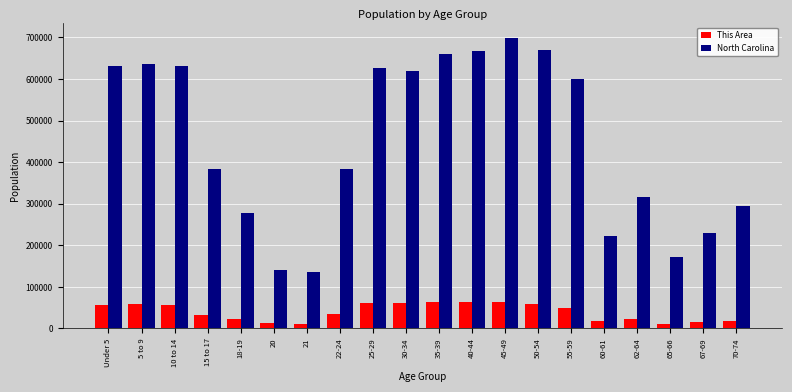

Does the chart contain stacked bars?

No